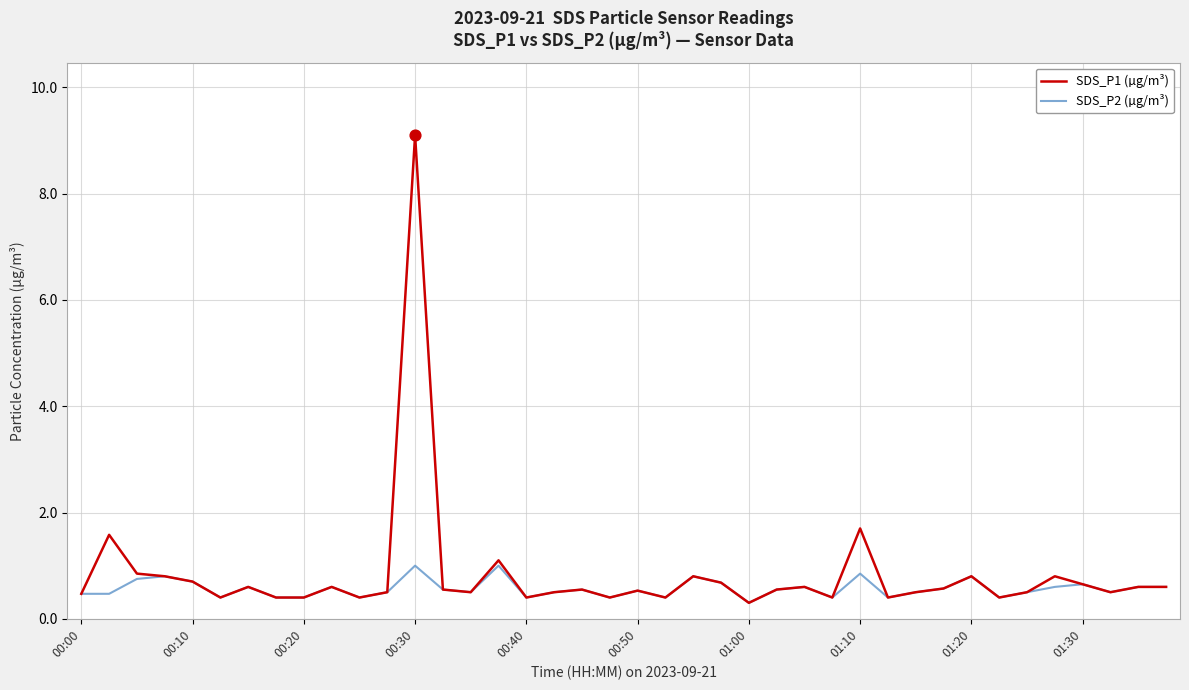

Which series has the widest spread of values?

SDS_P1 (µg/m³)